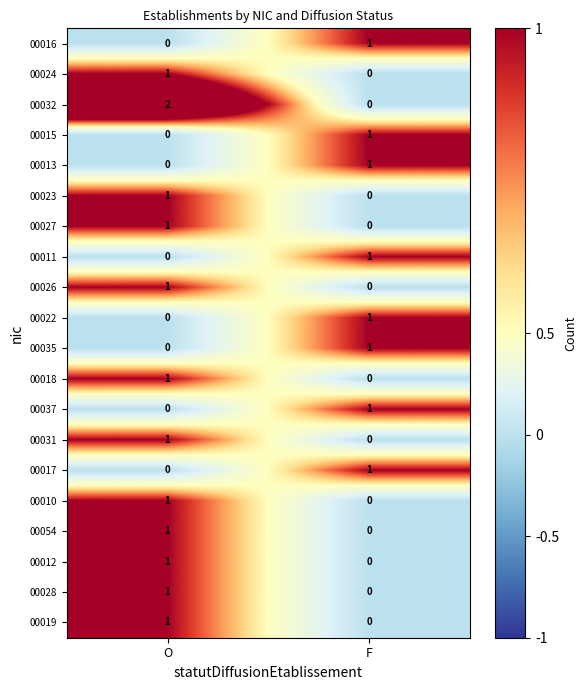

At which label is 00024 closest to 0?

F